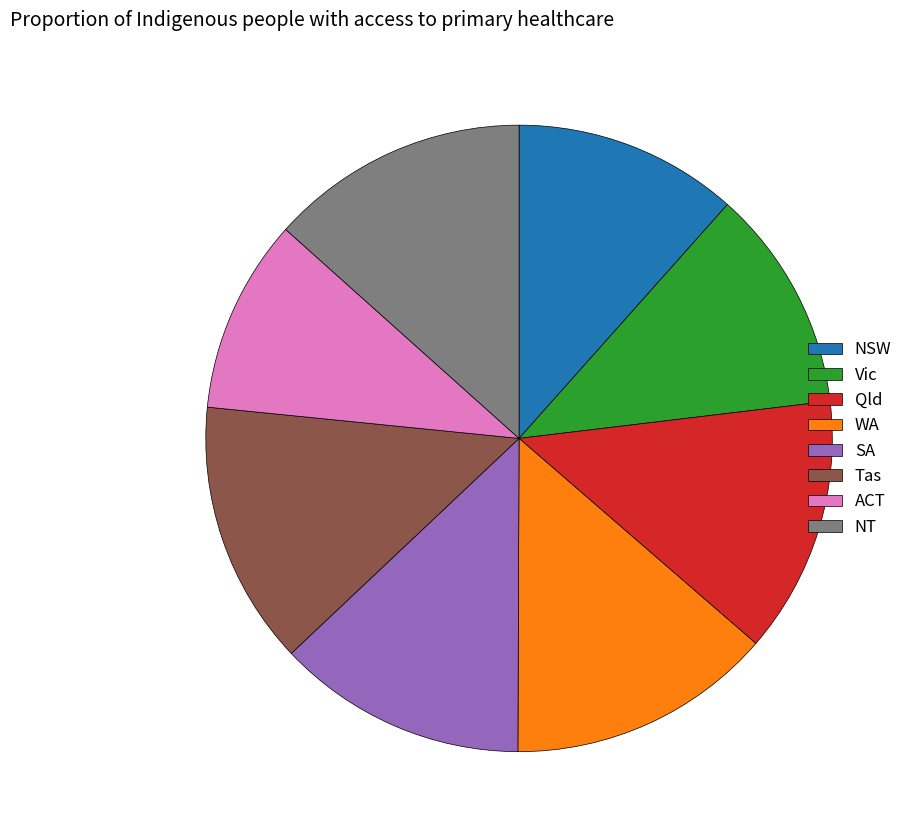

Do Tas and Qld together represent more than half of the pie?

No